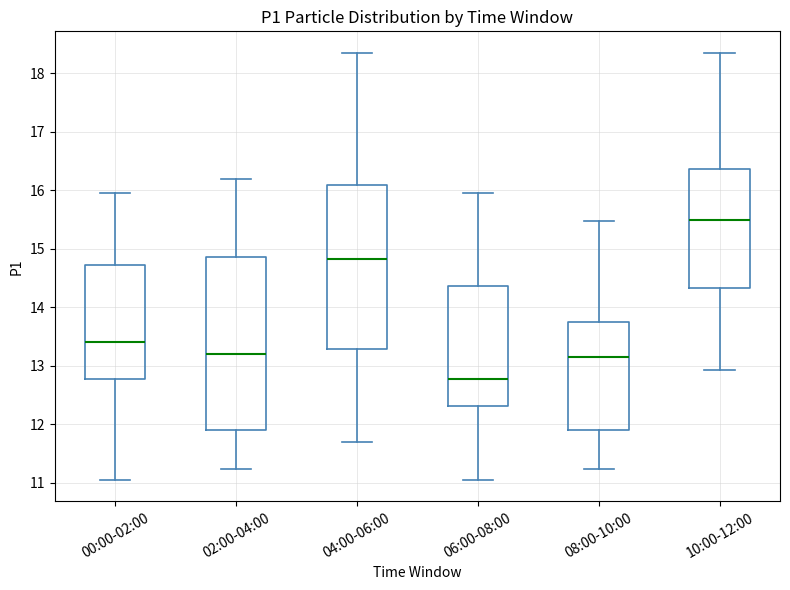

Which box has the lowest median line?

06:00-08:00